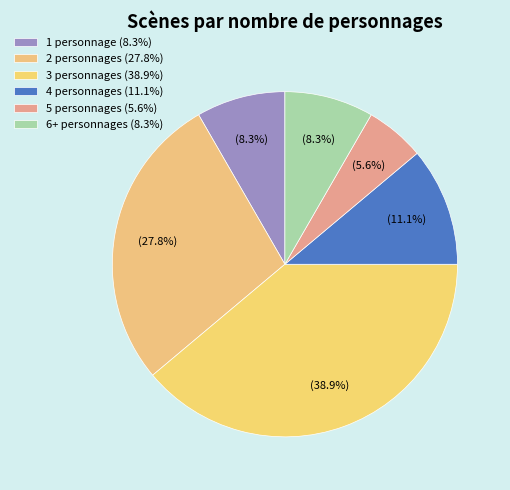

What is the smallest slice in the pie chart?

5 personnages (5.6%)